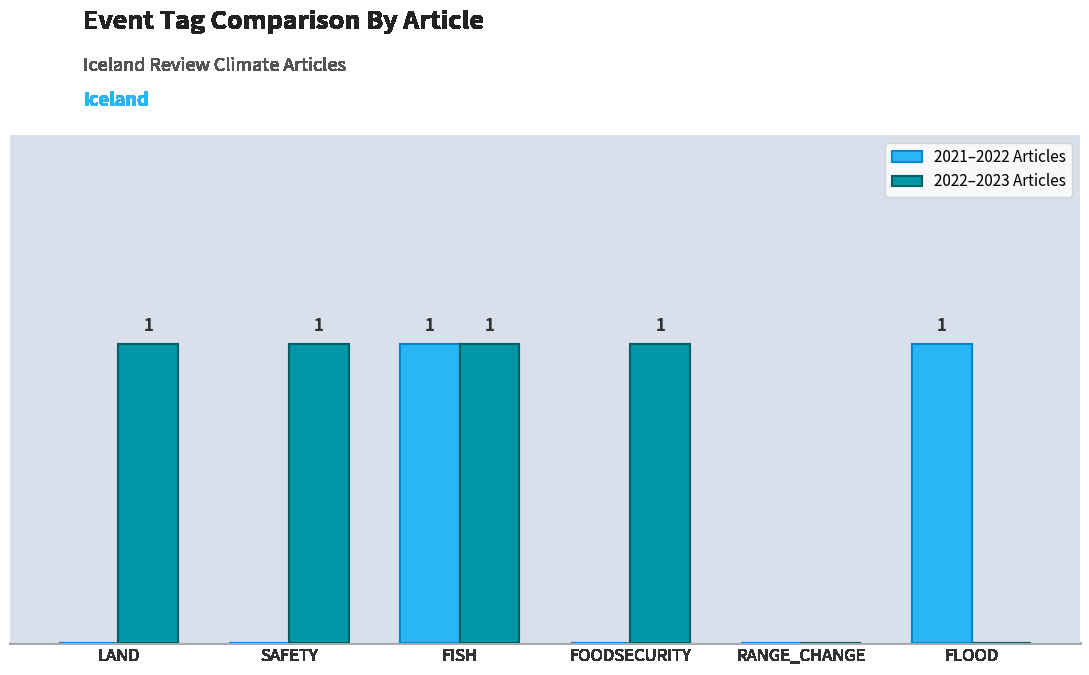

Is the value of 2021–2022 Articles at SAFETY greater than the value of 2022–2023 Articles at SAFETY?

No